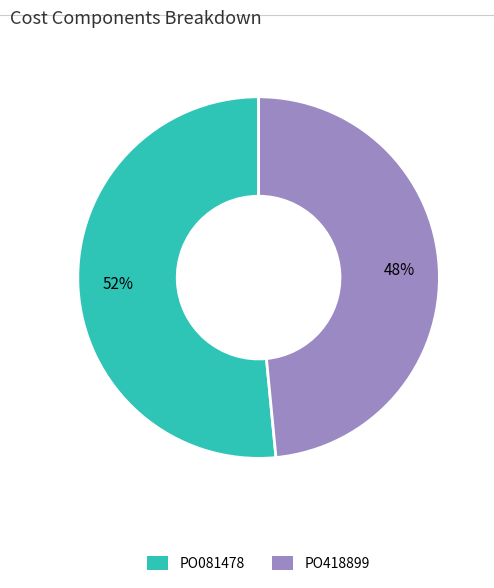

Rank the categories by value from lowest to highest.

PO418899, PO081478